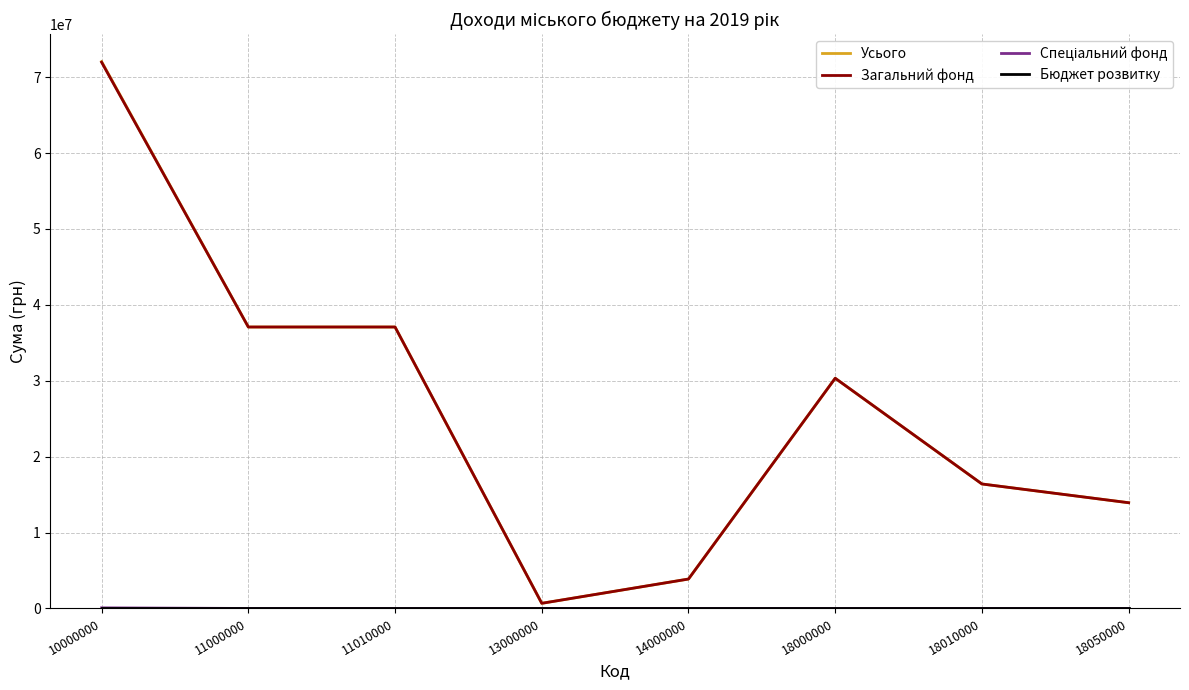

Is the value of Усього at 13000000 greater than the value of Загальний фонд at 10000000?

No